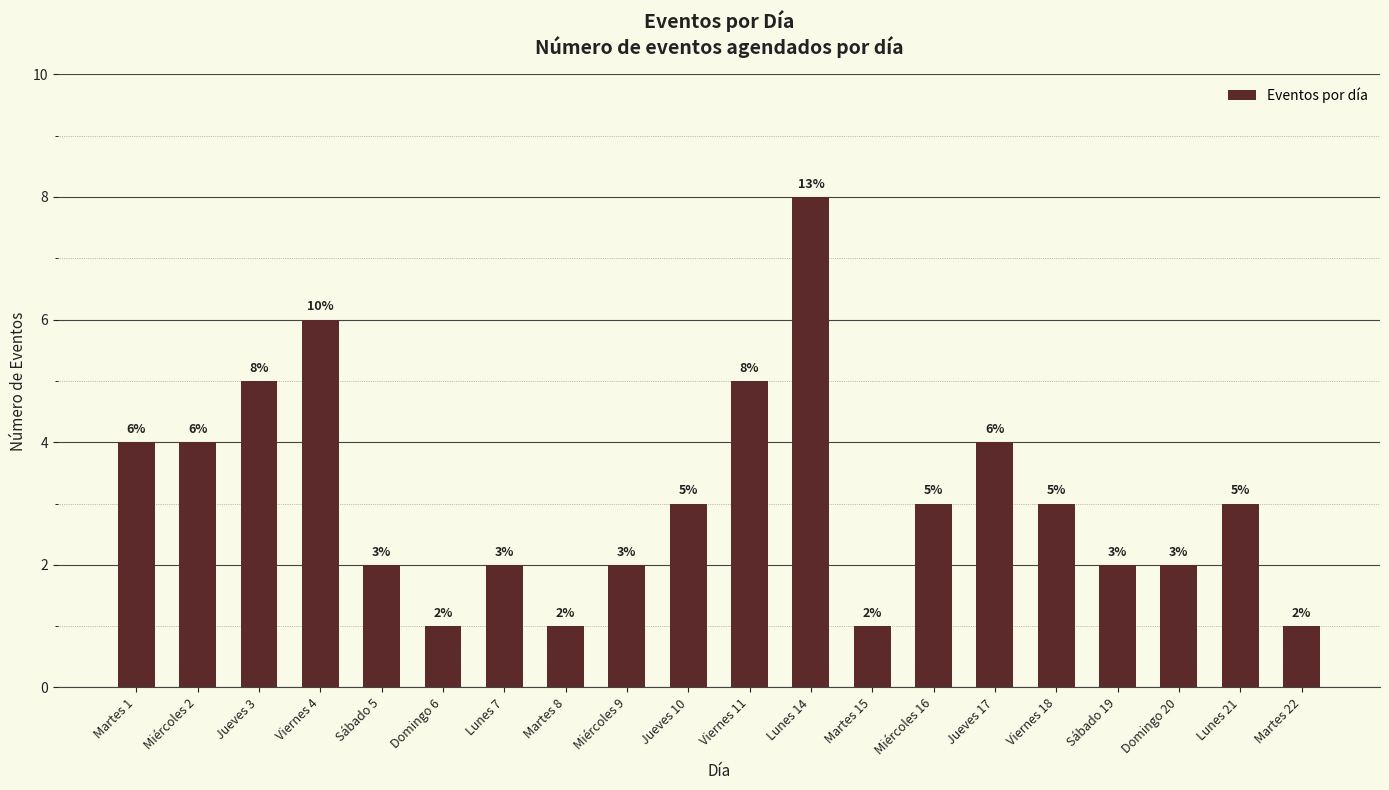

Count the values in the range 2 to 4.

12